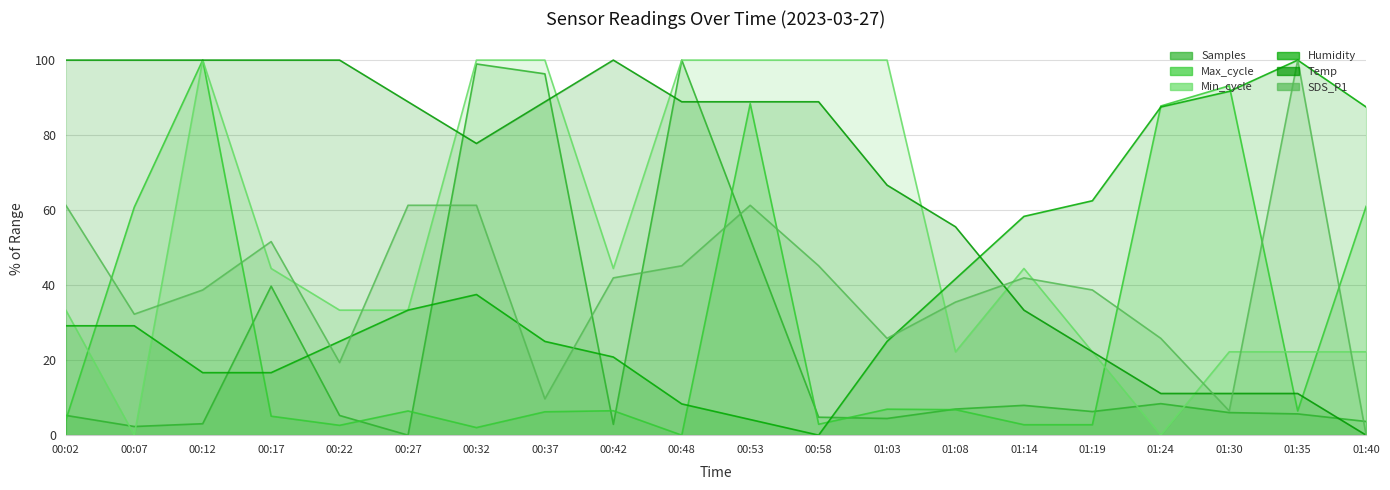

What is the difference between the maximum and second lowest values in the SDS_P1 series?

93.5